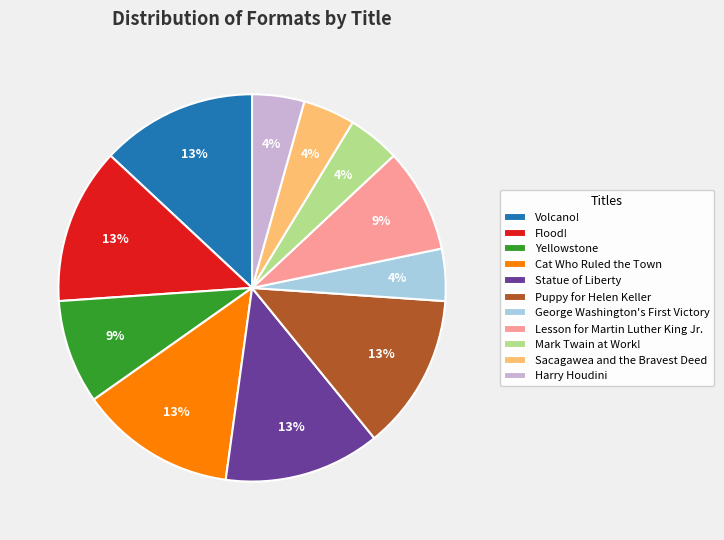

To the nearest percent, what percentage of the pie is Cat Who Ruled the Town?

13%